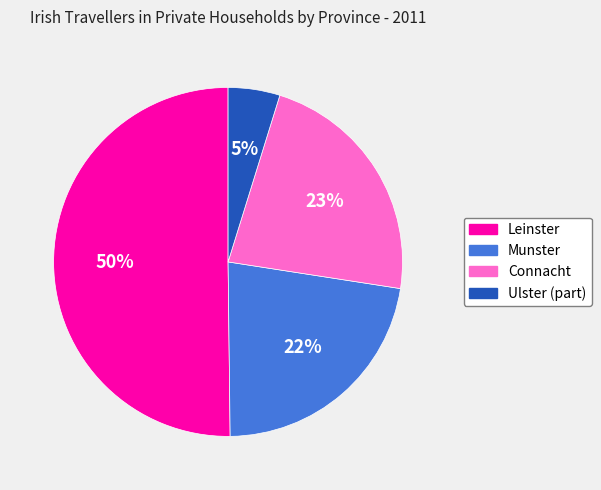

What is the majority slice?

Leinster